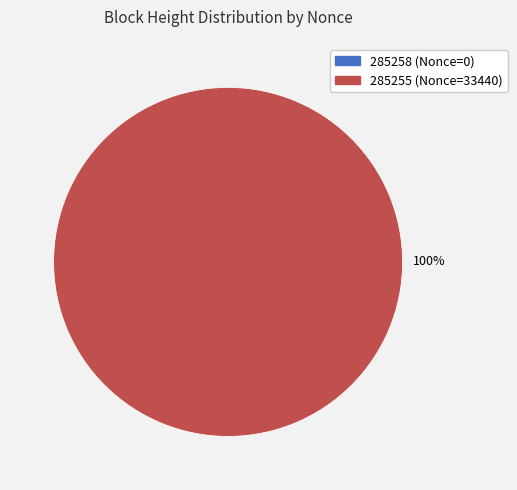

How many segments does this pie chart have?

2